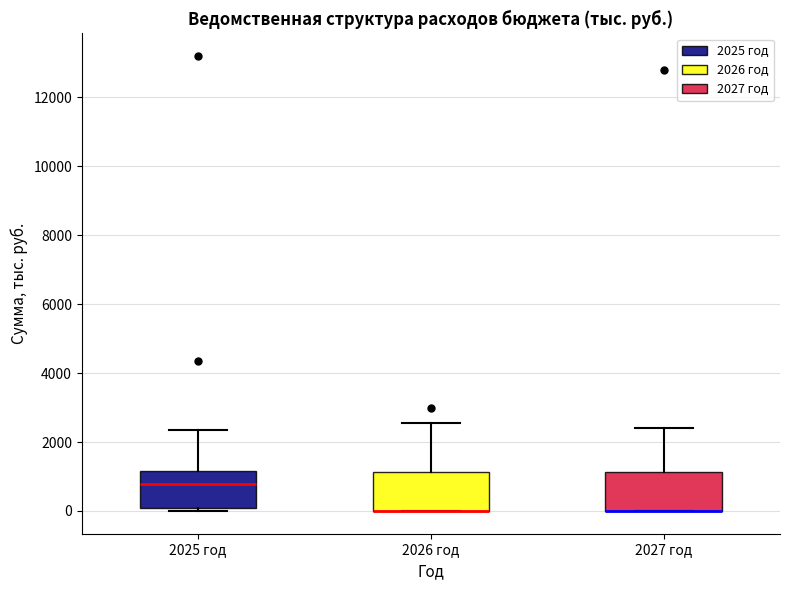

Reading left to right, read every box against the y-axis: the position of its median line, the range the box covers, and the ends of its whiskers. The values are not printed on the chart, so give them approximately, as read against the axis.

2025 год: median 800, box 0 to 1200, whiskers 0 (just below the box's lower edge) to 2400
2026 год: median 0 (drawn on the box's lower edge), box 0 to 1200, whiskers 0 to 2600
2027 год: median 0 (drawn on the box's lower edge), box 0 to 1200, whiskers 0 to 2400